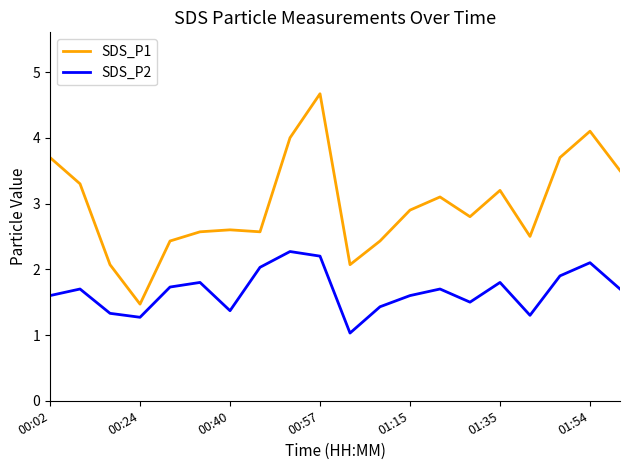

True or false: SDS_P1 and SDS_P2 intersect in this chart.

False